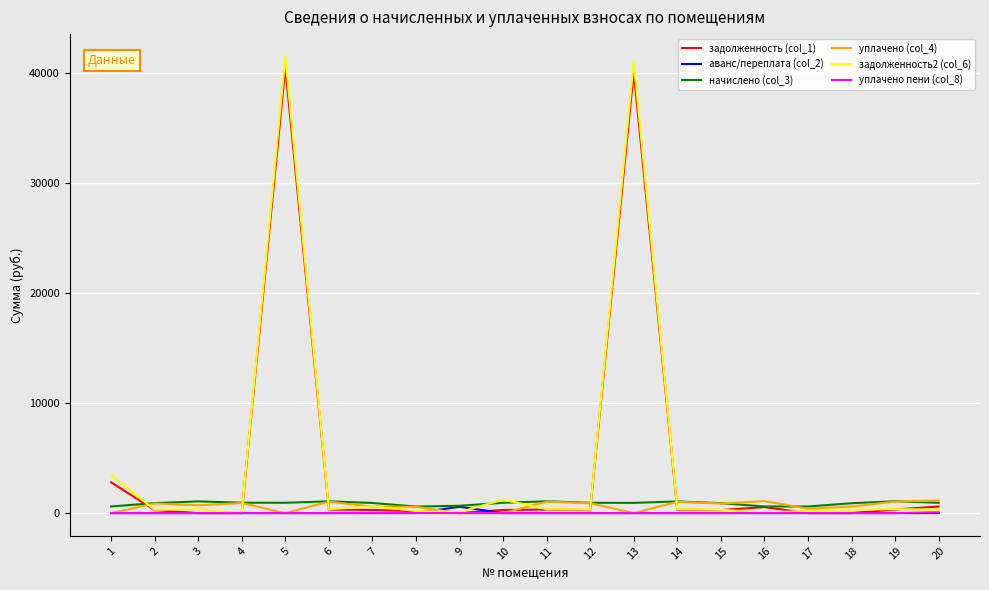

Which series has the widest spread of values?

задолженность2 (col_6)